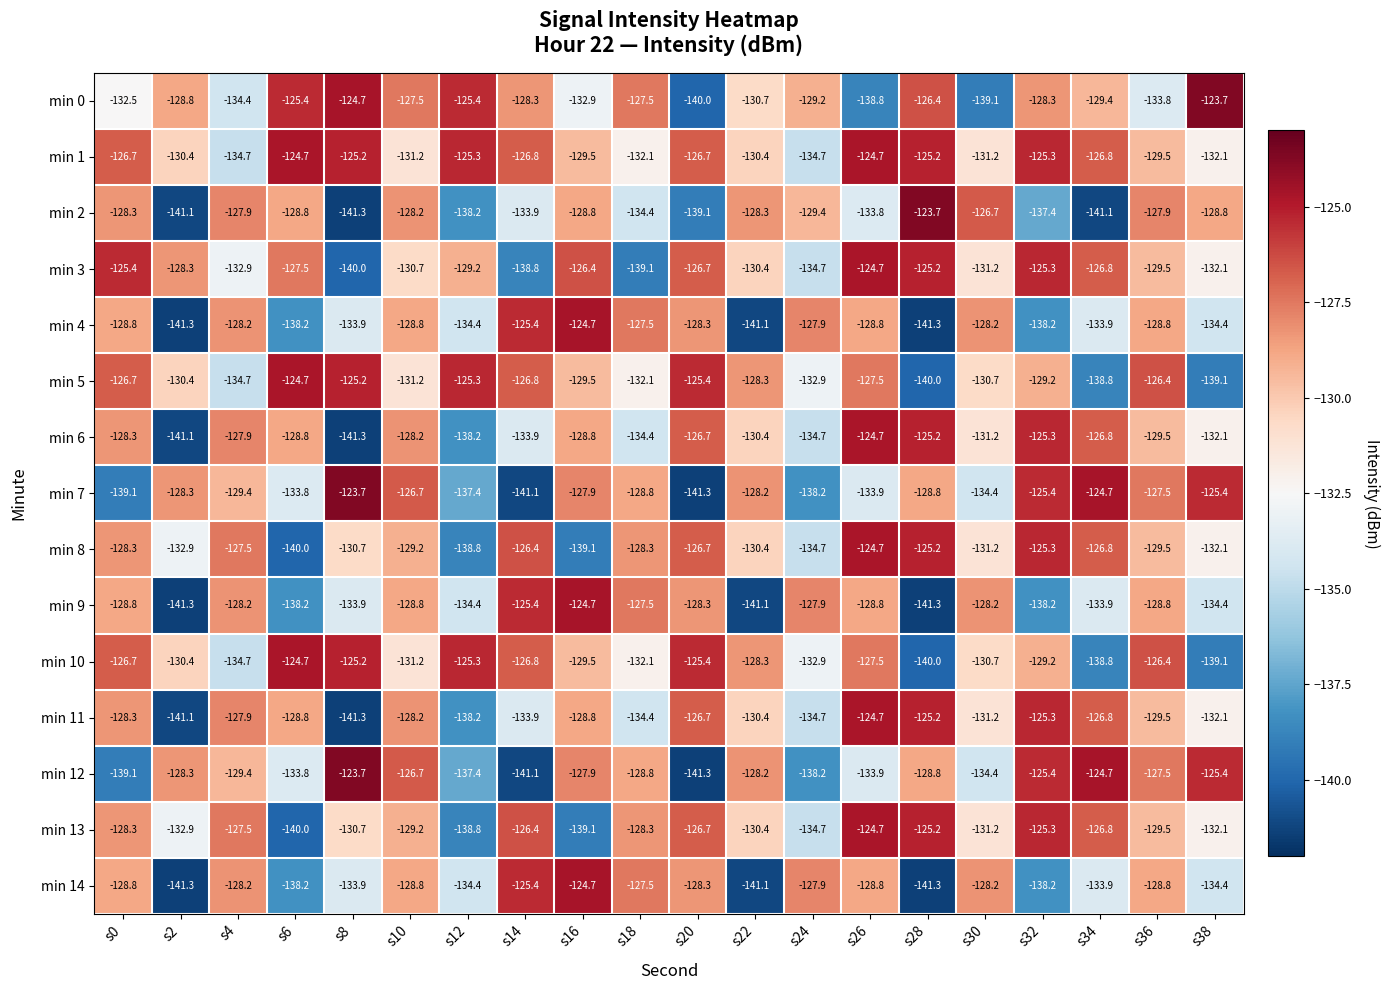

What is the difference between the highest and lowest values at s36?

7.4